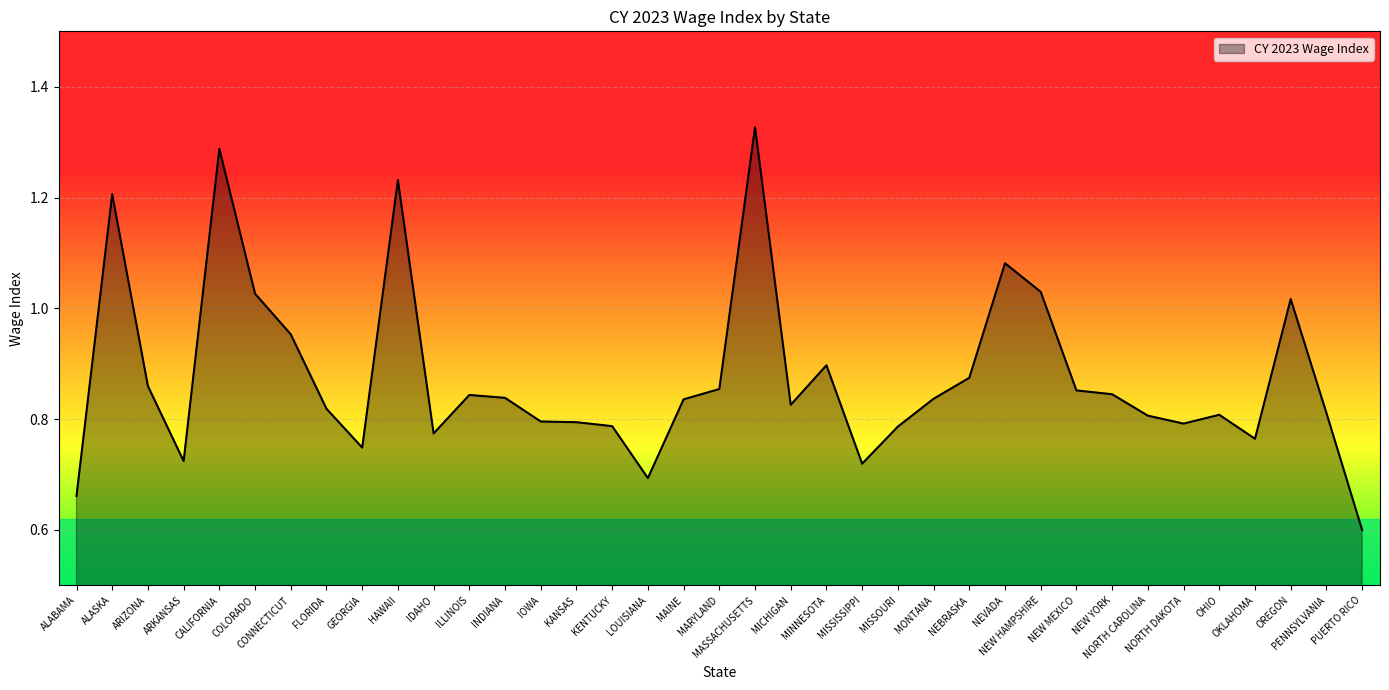

What is the minimum value shown in the chart?

0.6